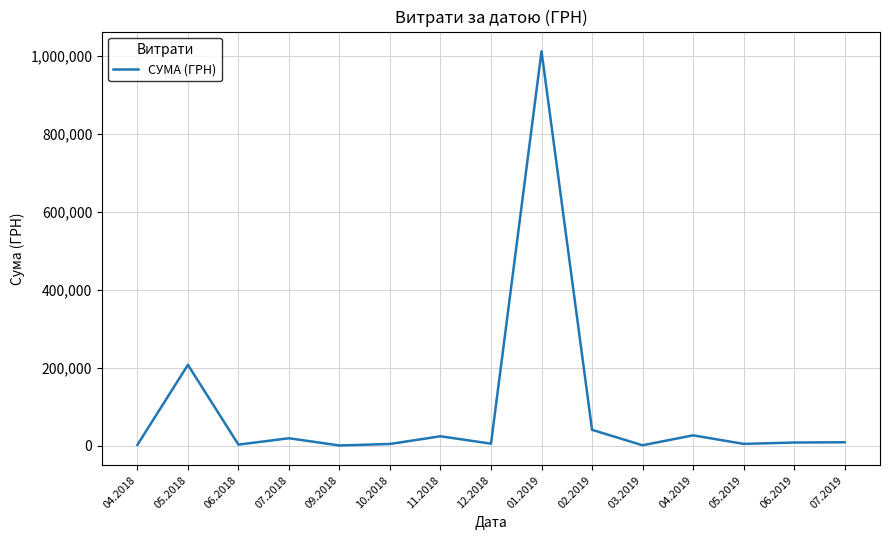

Does the chart display data point markers on the line(s)?

No